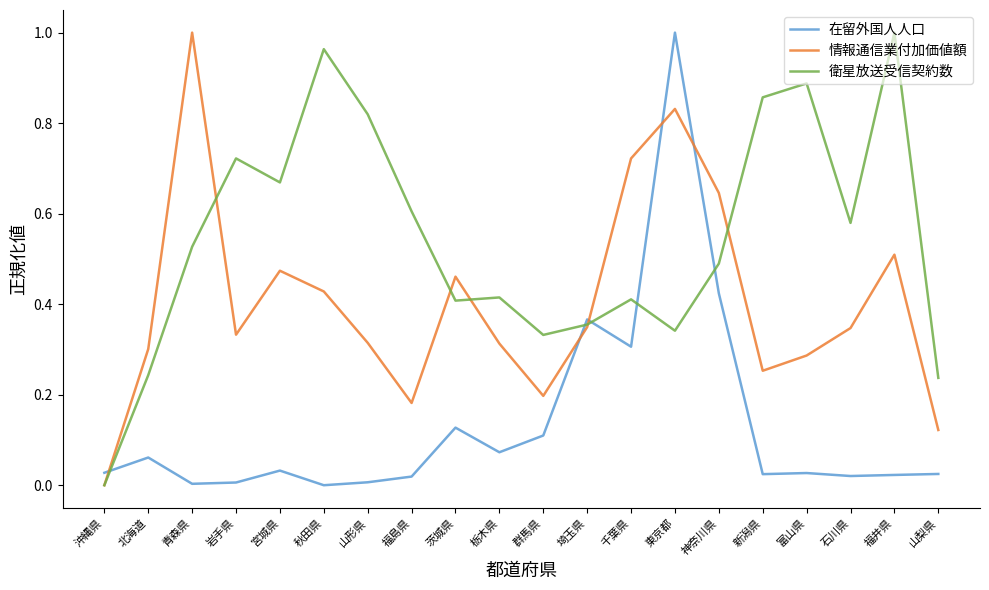

After their last crossing, which series has the higher values: 在留外国人人口 or 情報通信業付加価値額?

情報通信業付加価値額